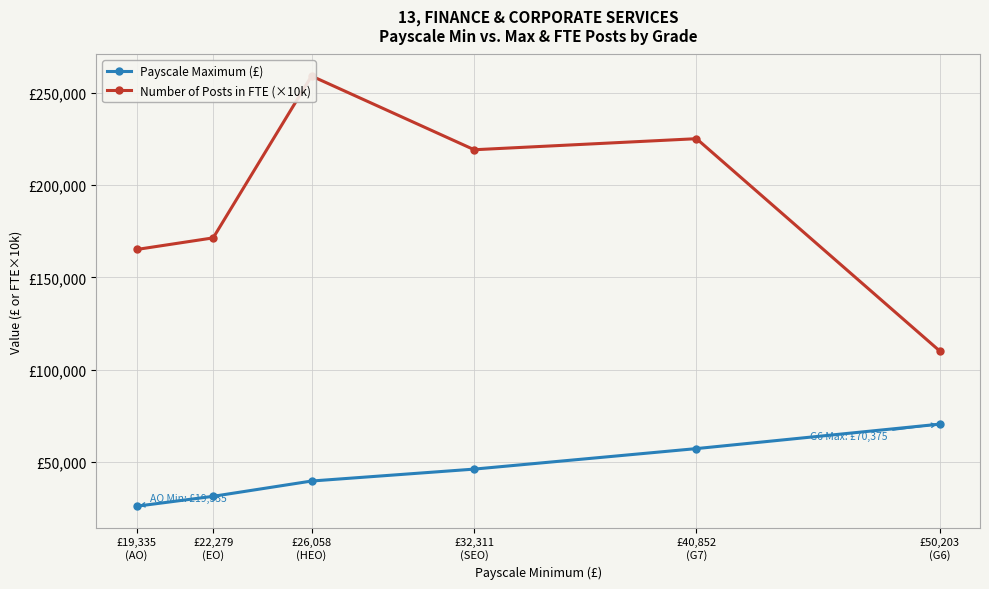

Is it true that Number of Posts in FTE (×10k) equals 258142.7 at £19,335
(AO)?

False